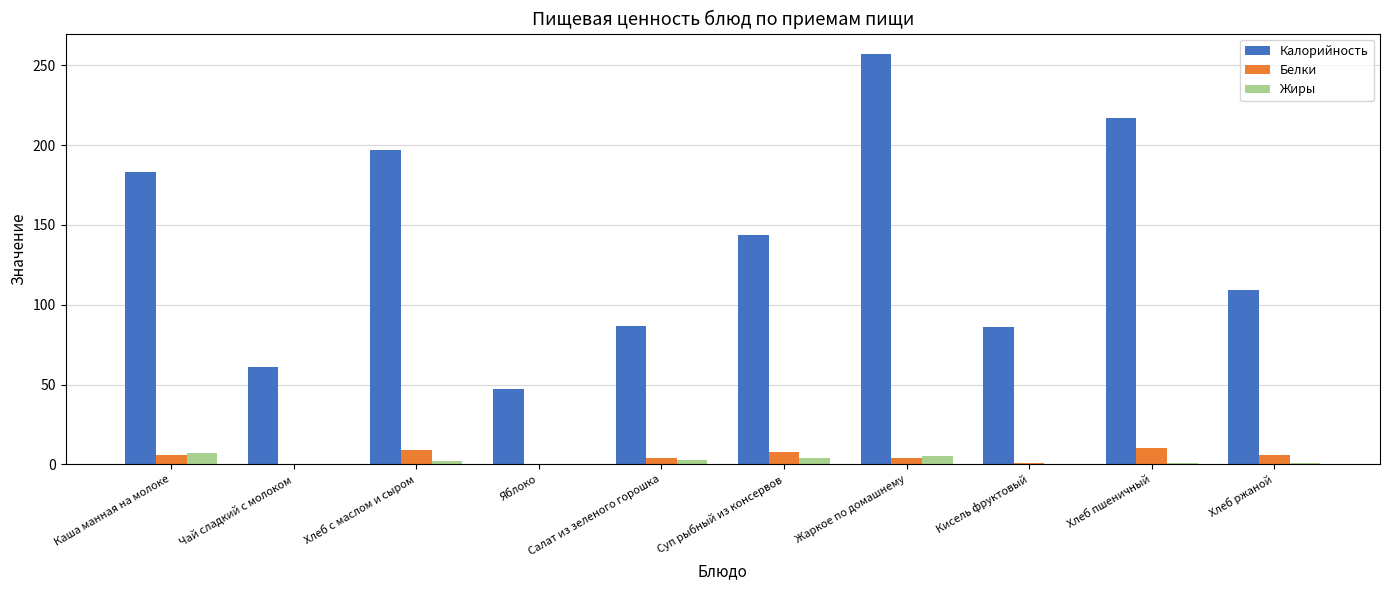

What is the total value across all series at Хлеб пшеничный?

228